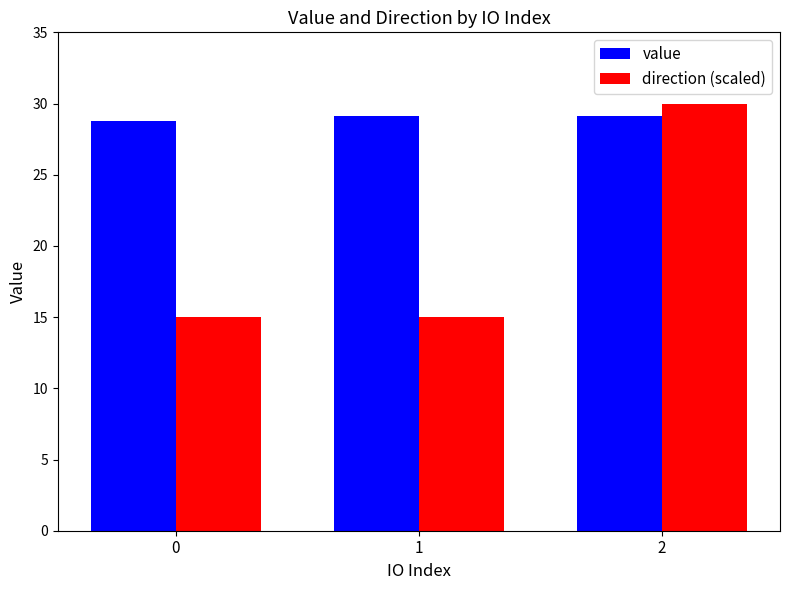

What value does the value series have at 0?

28.8